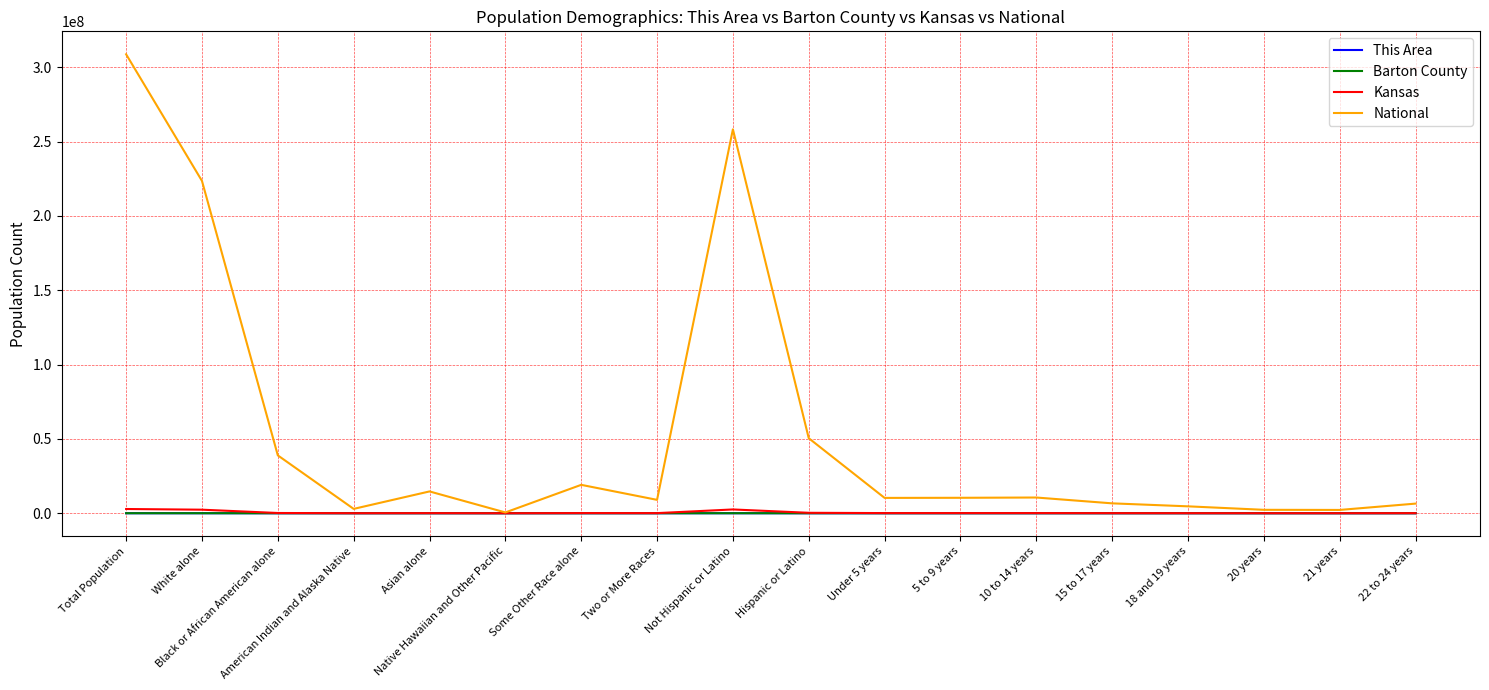

At how many categories does at least one series exceed 238550018?

2